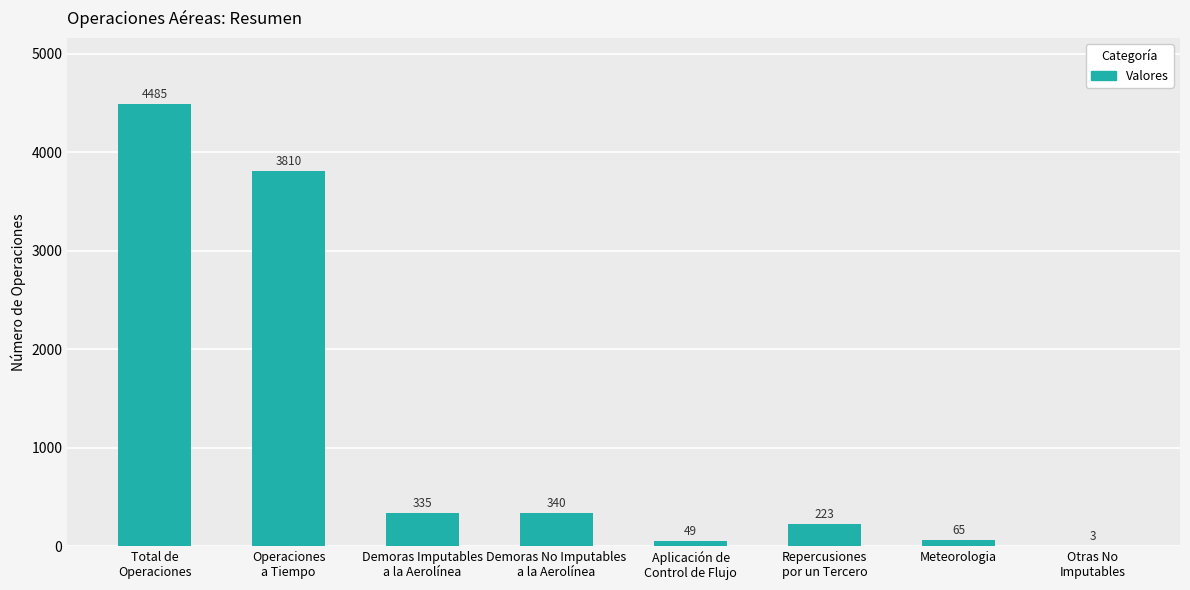

What is the sum of all values?

9310